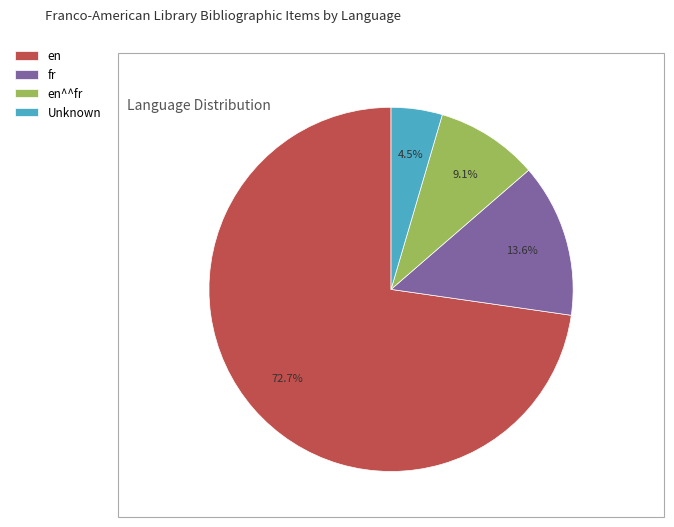

The fr slice represents 6% of the pie. True or false?

False